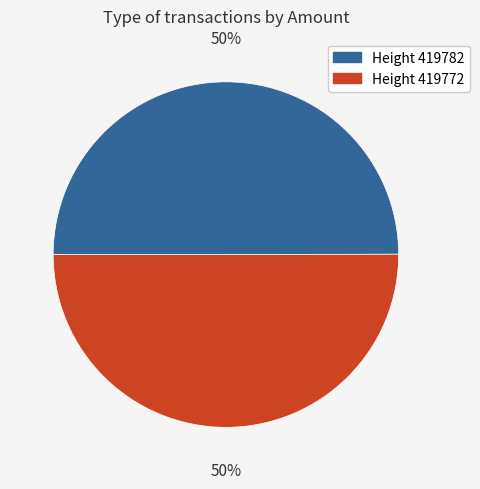

To the nearest percent, what is the average slice percentage?

50%